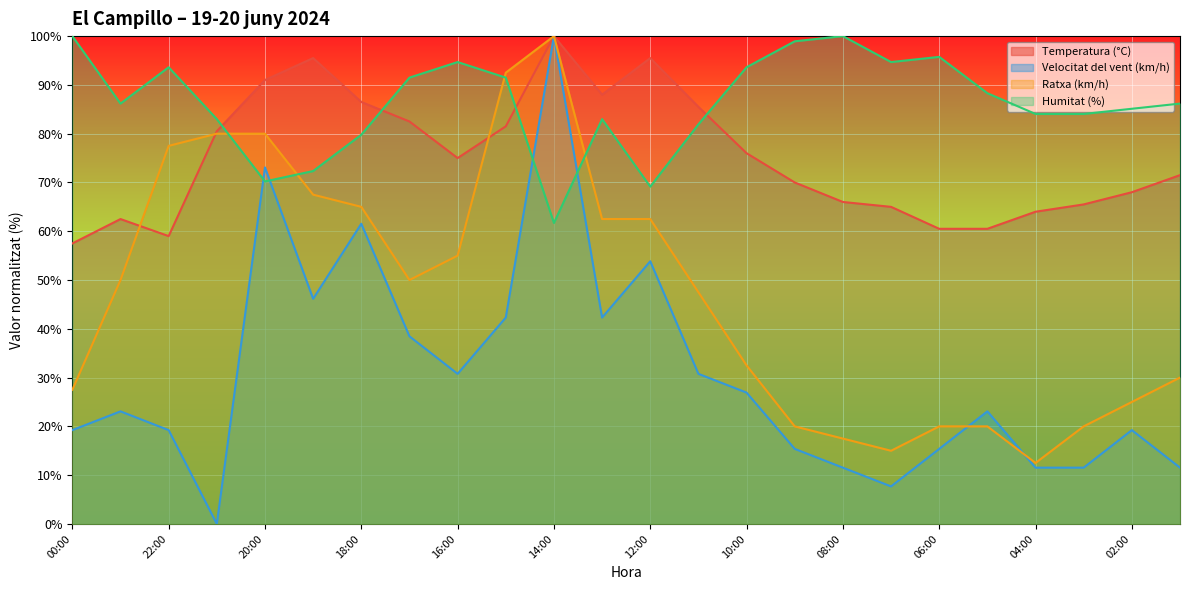

At which label does Temperatura (°C) first exceed 75?

21:00